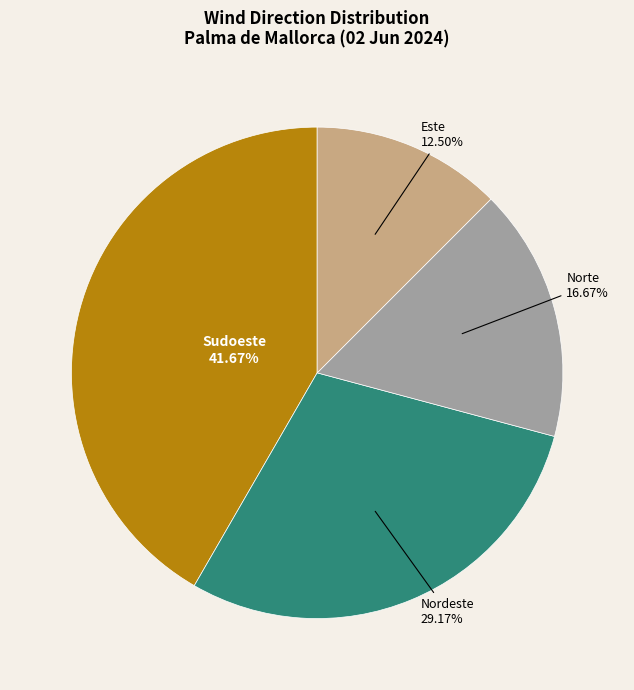

Between Norte and Este, which is larger?

Norte